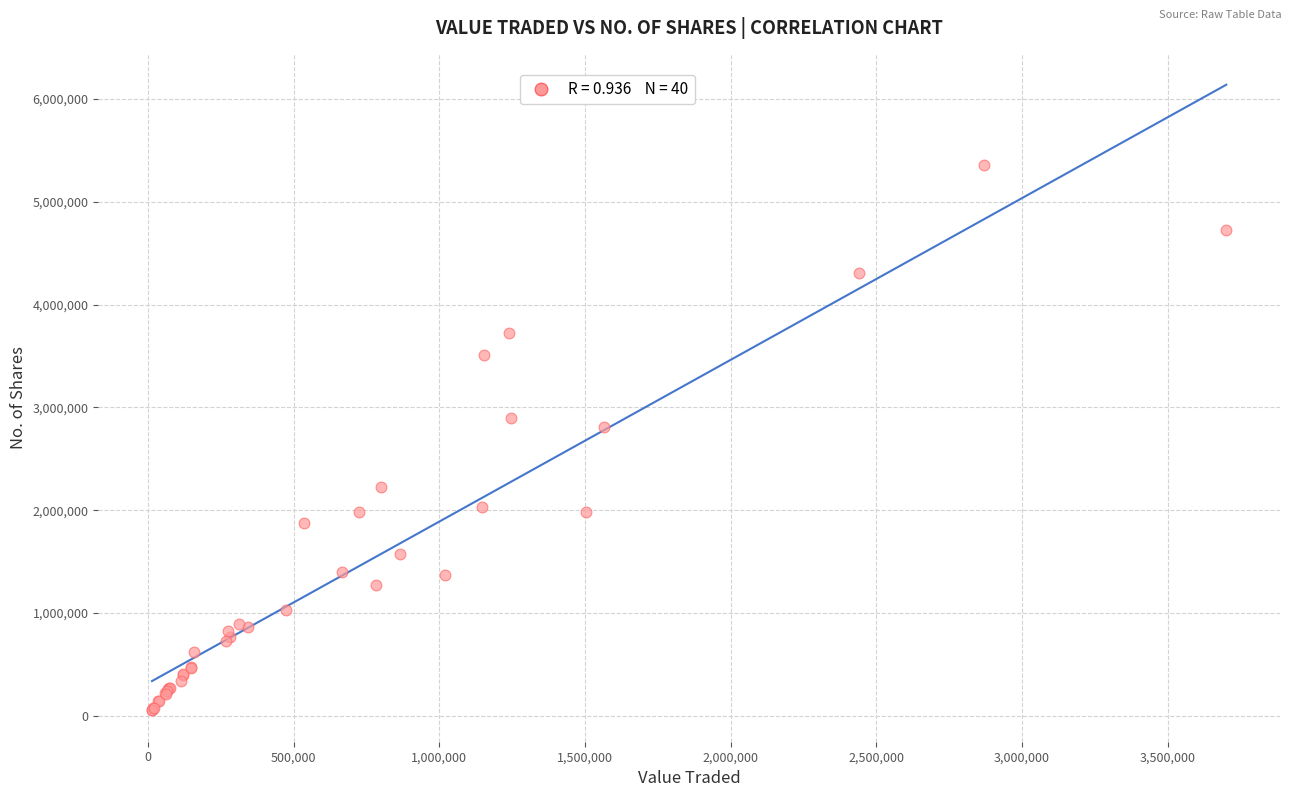

What Y value in the scatter plot is closest to 2702860?

2809932